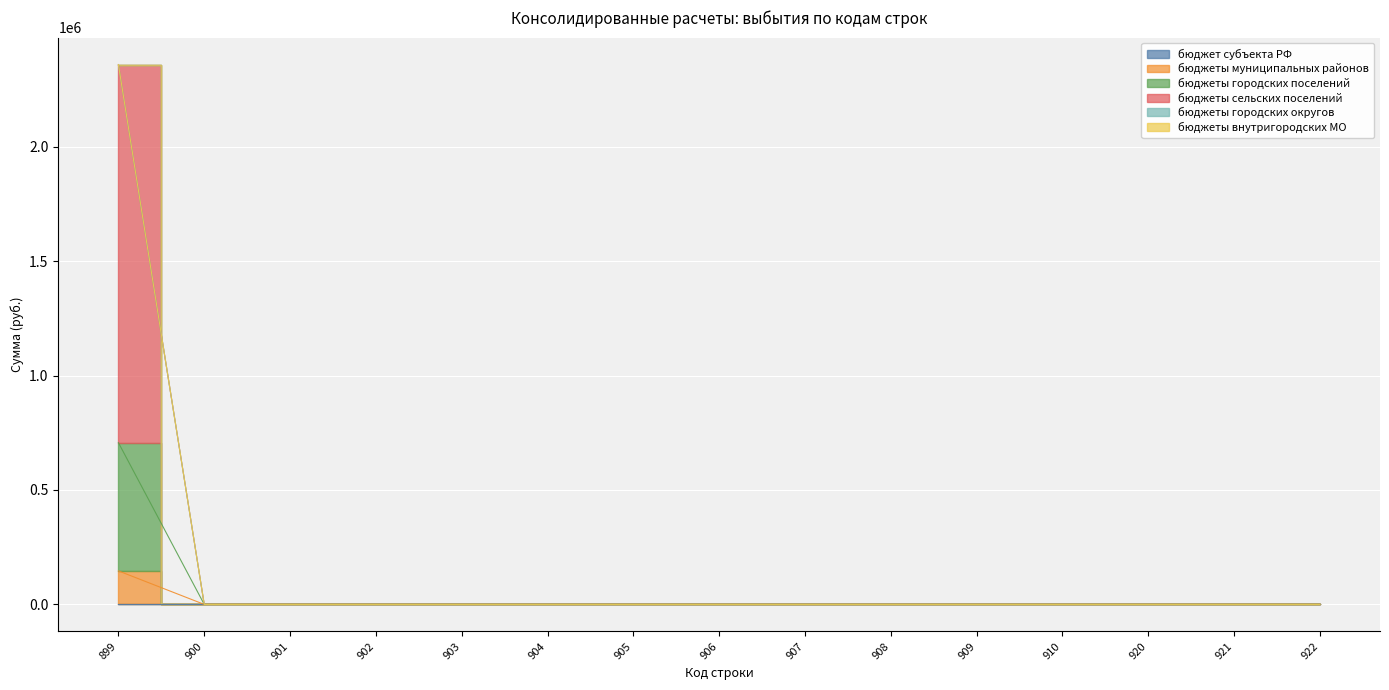

At which category does the chart reach its peak across all series?

899